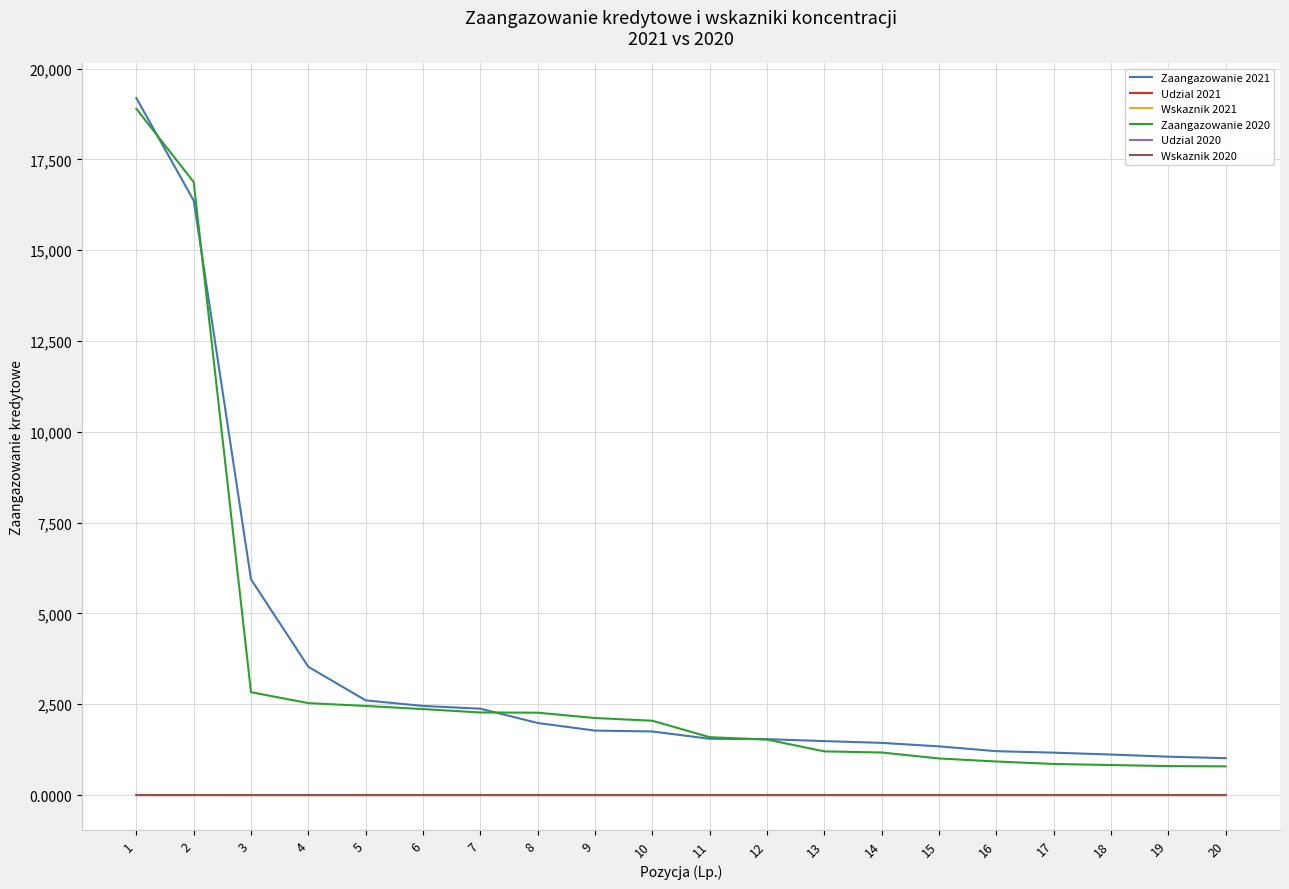

Is it true that Zaangazowanie 2021 equals 1436.0 at 14?

True